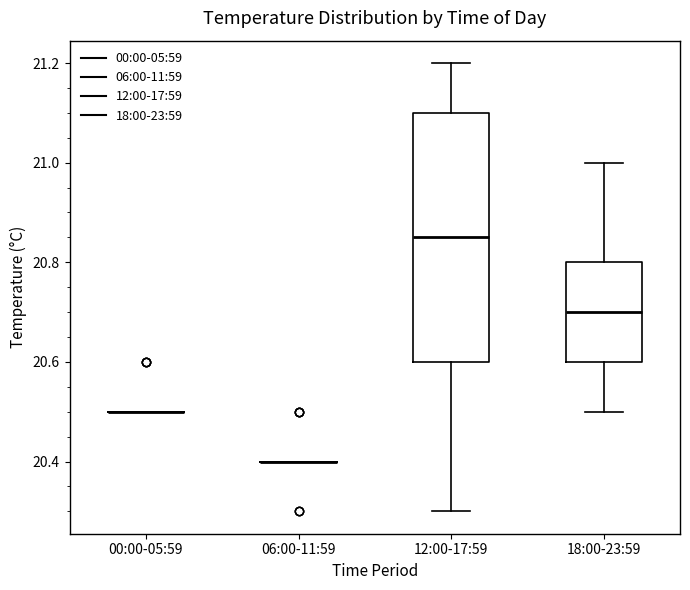

Comparing the boxes themselves (not the whiskers), which one is the tallest?

12:00-17:59